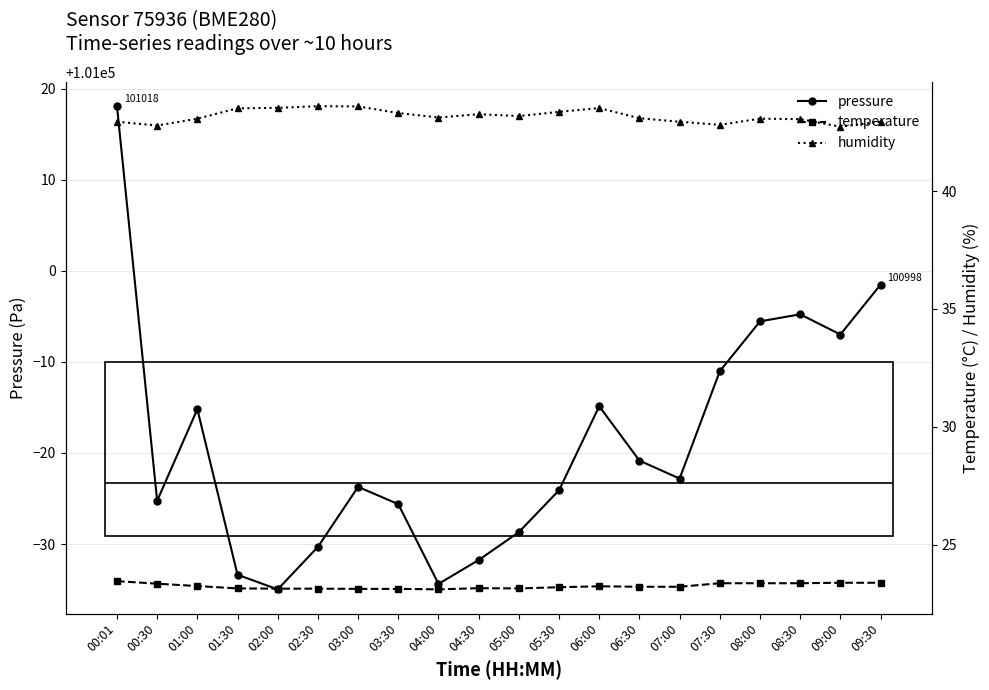

What are all the series names shown in the legend?

pressure, temperature, humidity